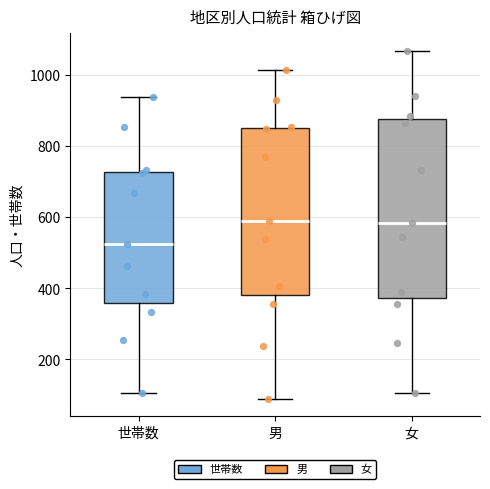

Where does the lower whisker of the box for 女 end on the y-axis? The values are not printed on the chart, so give them approximately, as read against the axis.

100